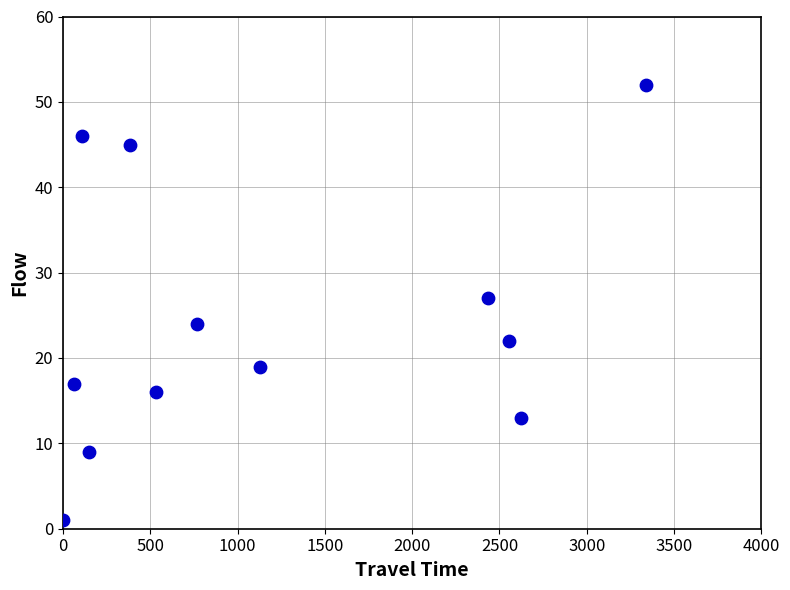

What Y value in the scatter plot is closest to 26?

27